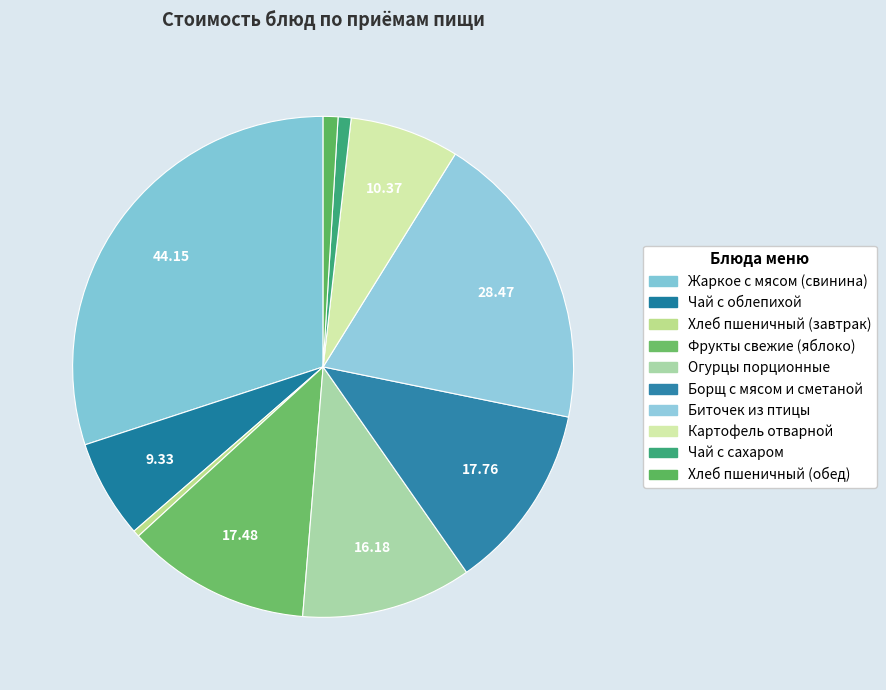

How many segments does this pie chart have?

10